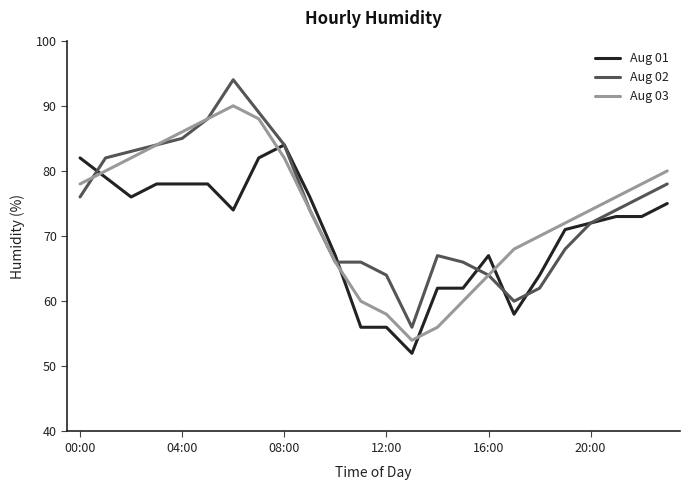

Which series has the widest spread of values?

Aug 02